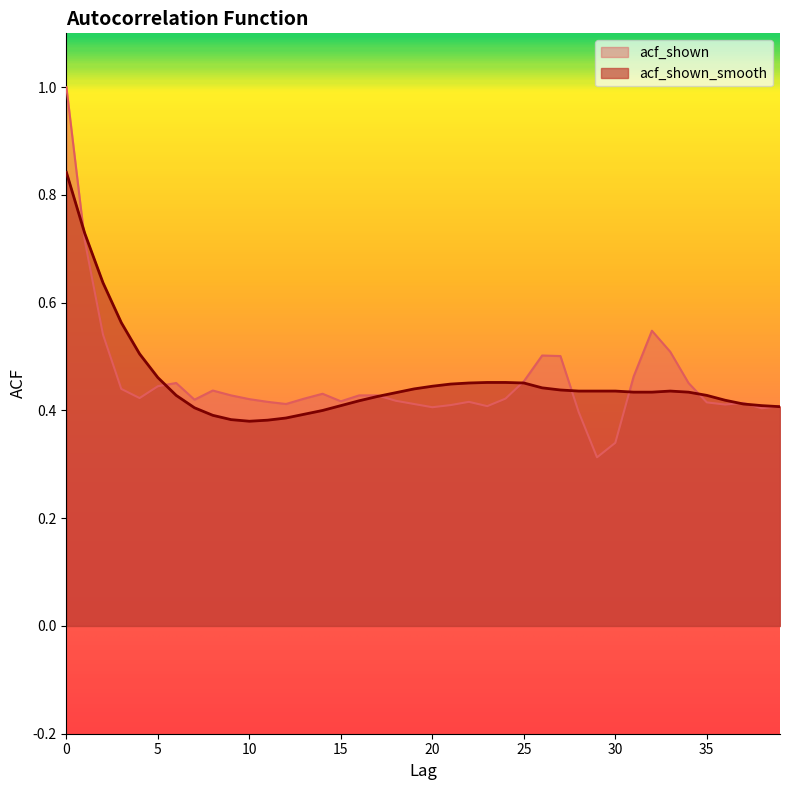

What is the difference between the acf_shown values at 30 and 9?

0.1